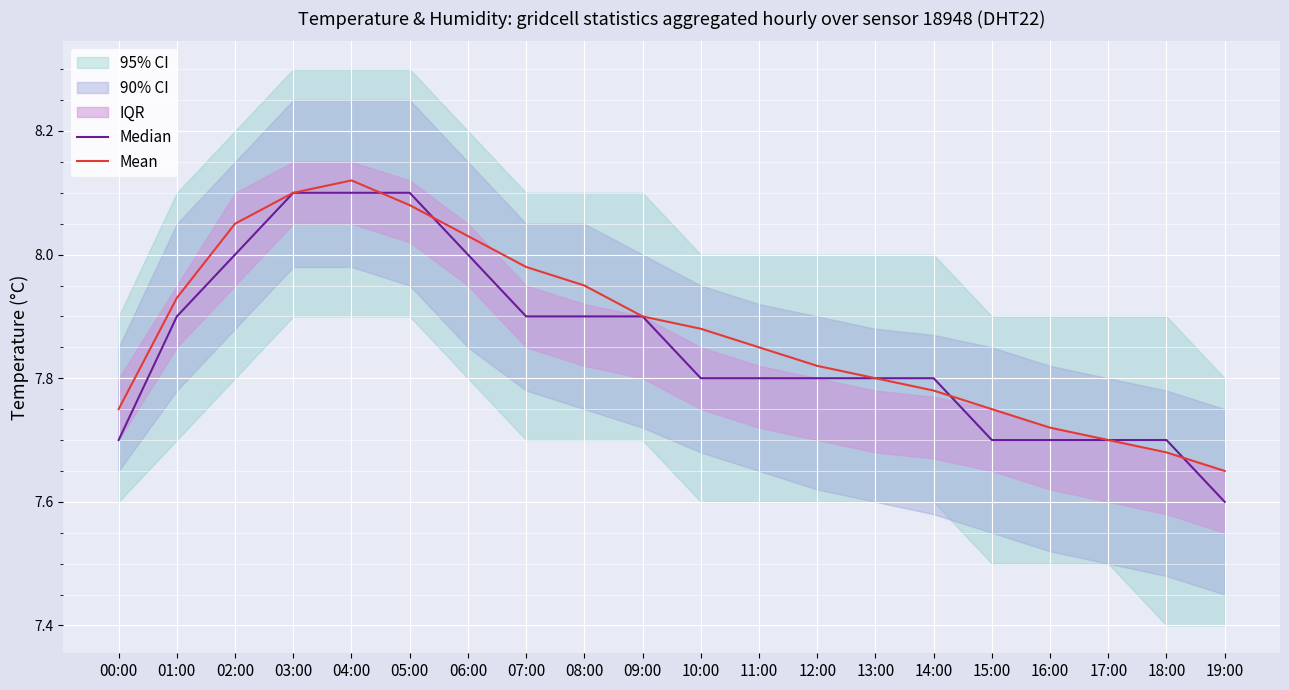

Rank the series by their maximum value, from highest to lowest.

Mean, Median